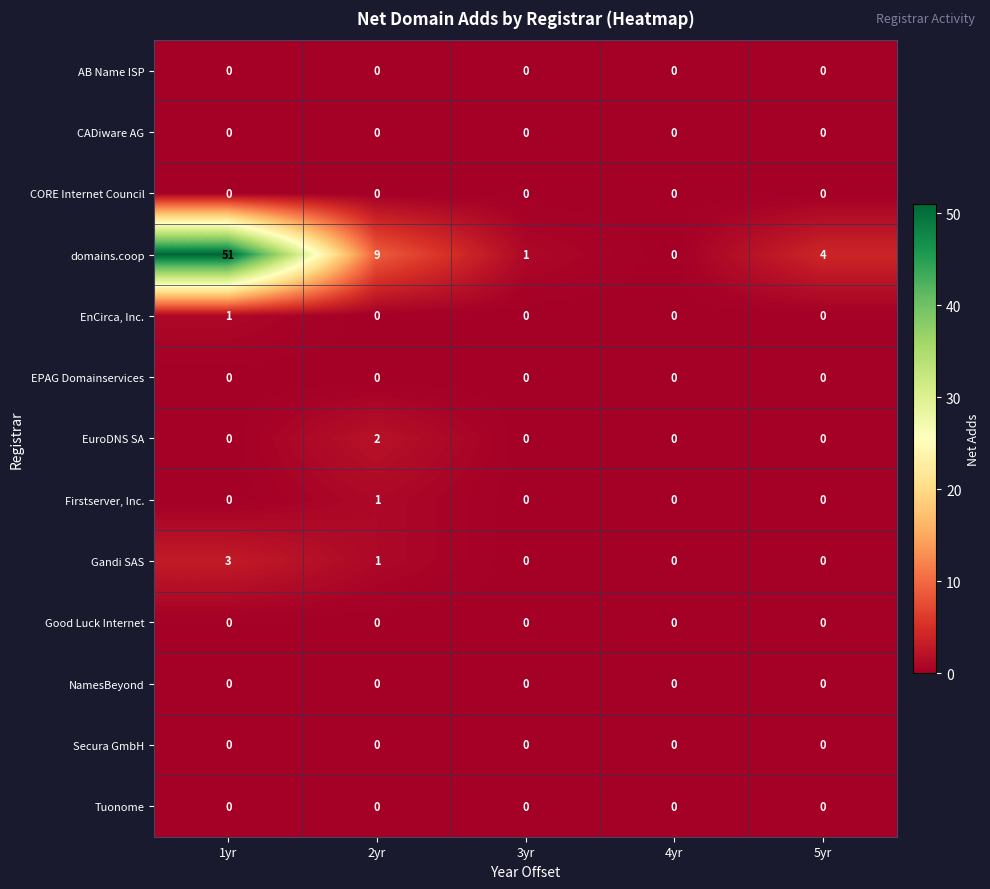

The EuroDNS SA series shows 1 at 1yr. True or false?

False